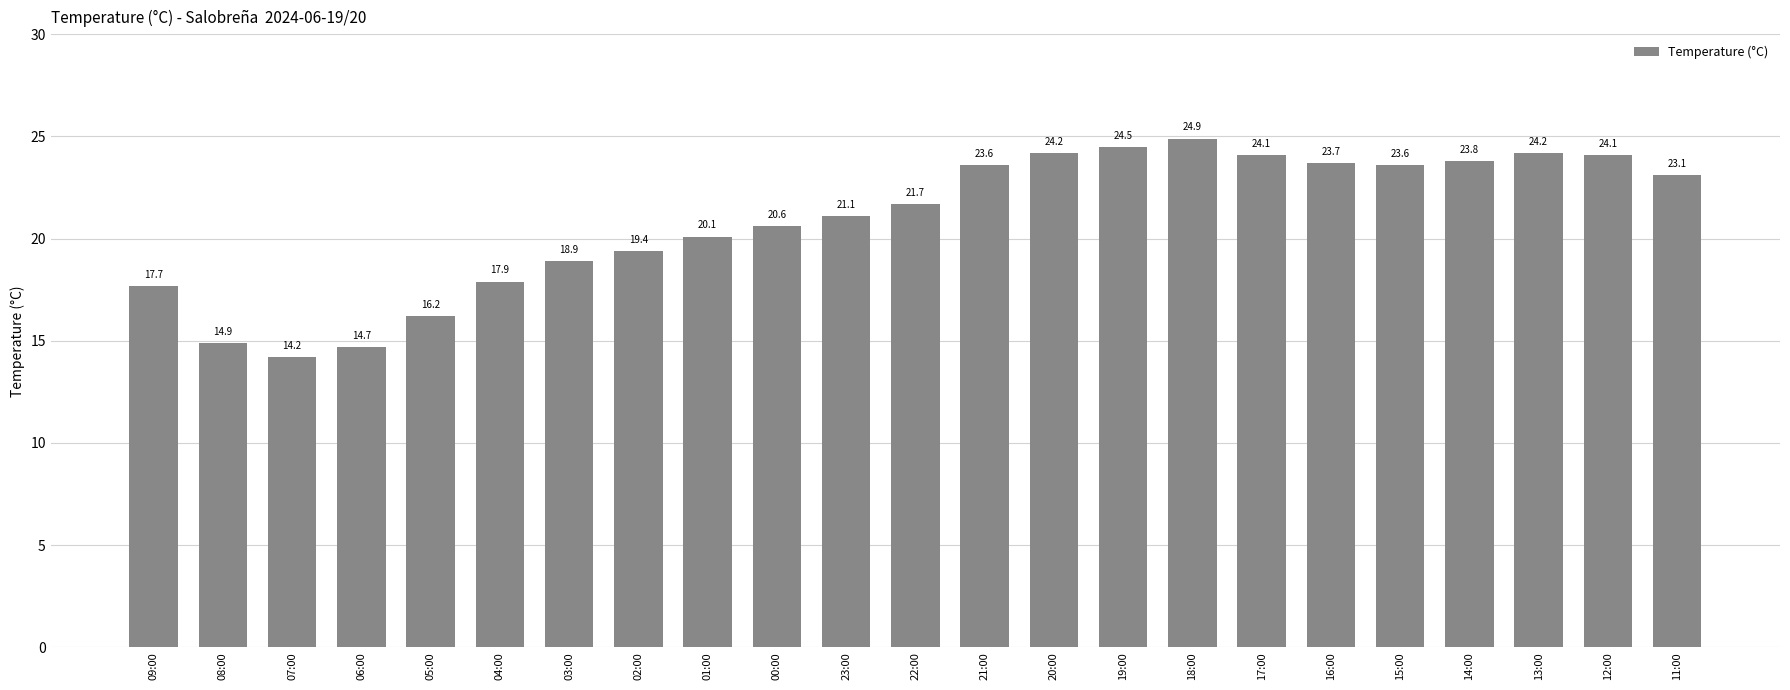

Is it true that the value at 19:00 is 32.2?

False